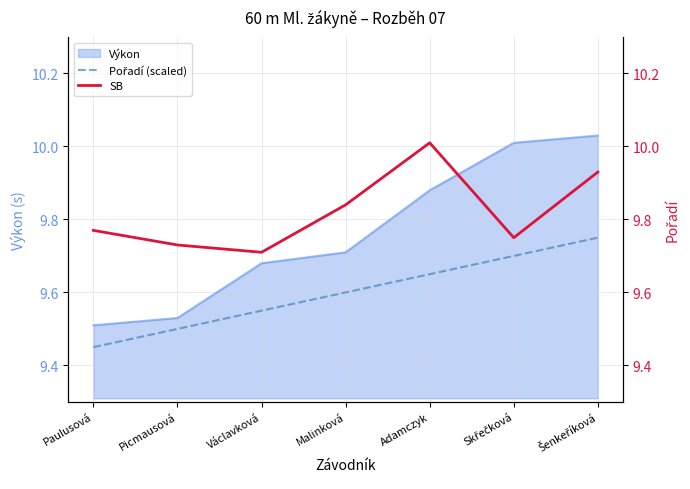

What is the average value of the Pořadí (scaled) series?

9.6